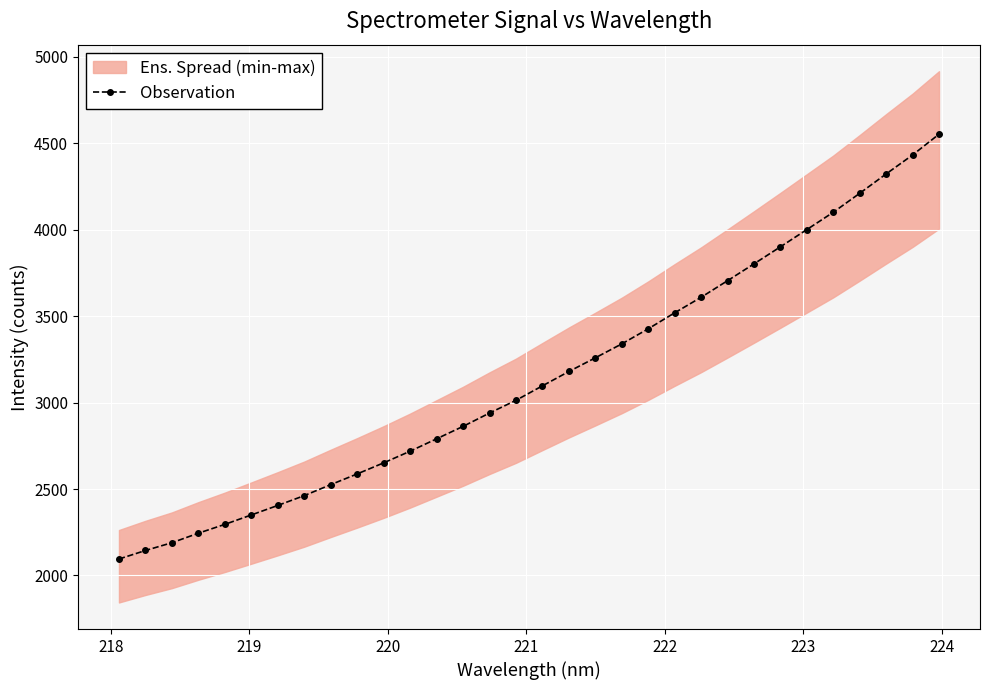

What is the lowest value of the Observation series?

2095.3